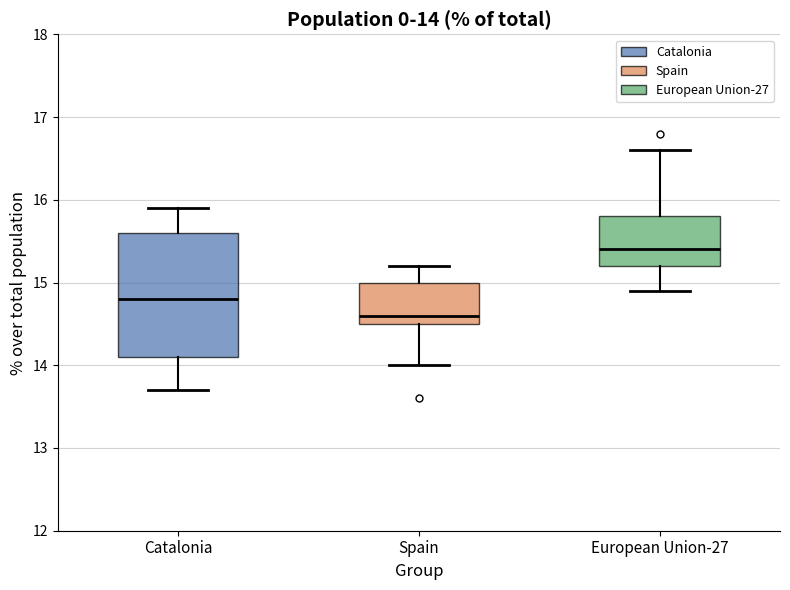

Which box has the lowest median line?

Spain